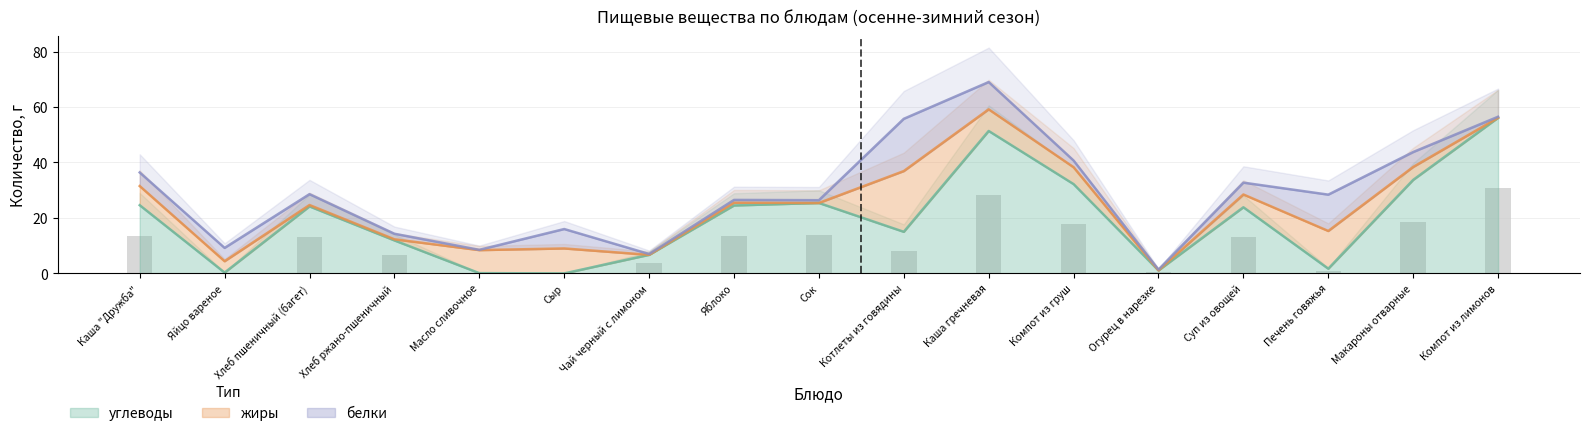

What is the sum of the жиры values at Хлеб ржано-пшеничный and Огурец в нарезке?

0.4